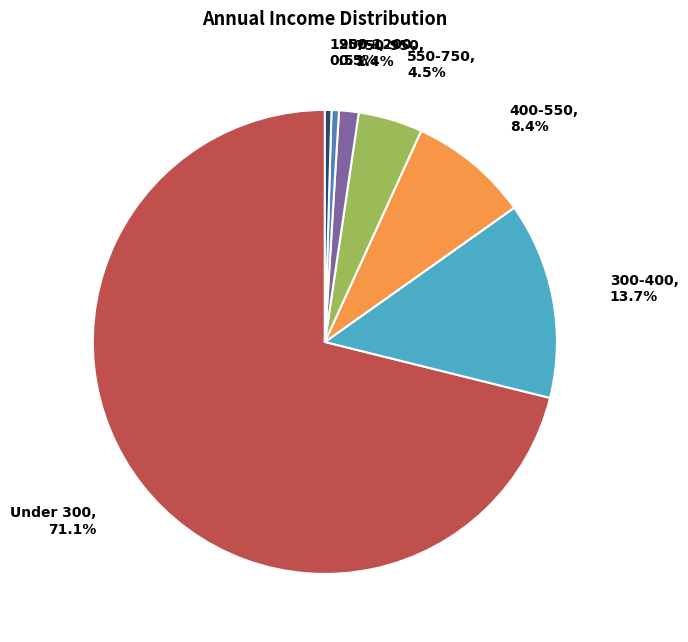

Is there a majority slice in this chart?

Yes